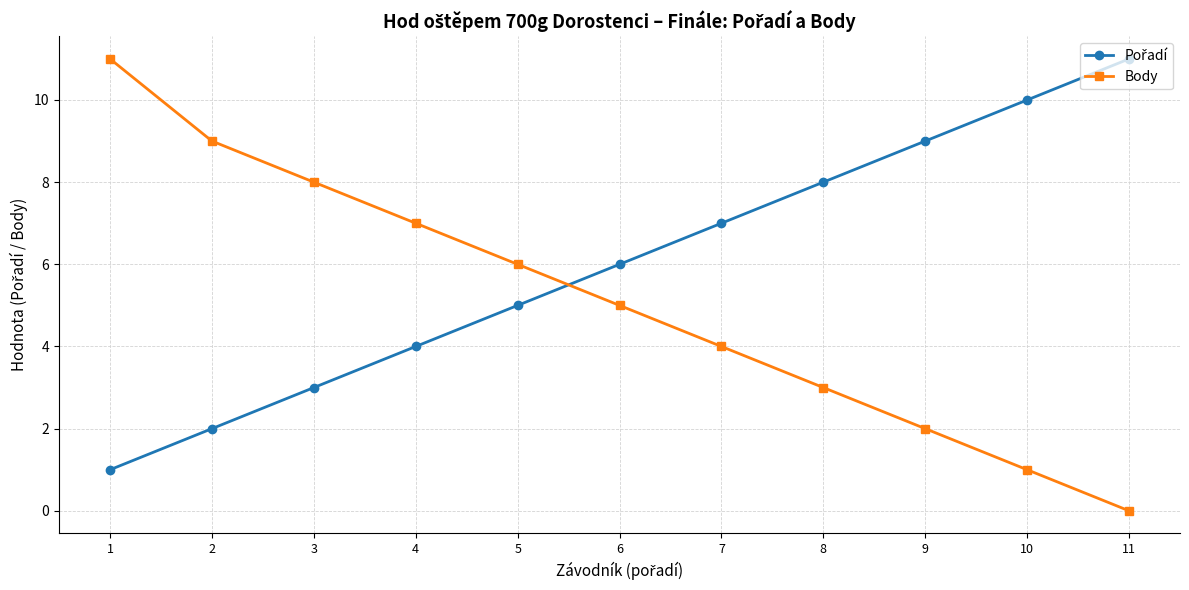

Which series has the widest spread of values?

Body